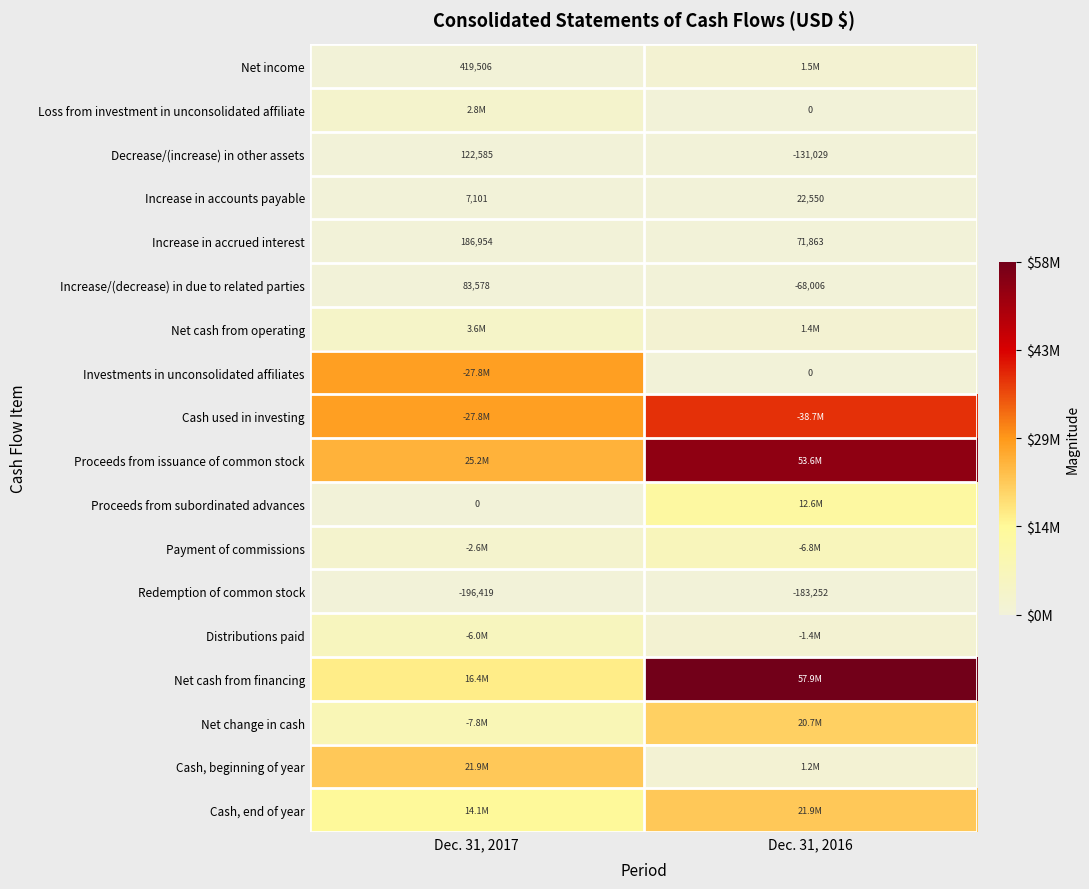

Rank the series at Dec. 31, 2016 from highest to lowest value.

Net cash from financing, Proceeds from issuance of common stock, Cash used in investing, Cash, end of year, Net change in cash, Proceeds from subordinated advances, Payment of commissions, Net income, Net cash from operating, Distributions paid, Cash, beginning of year, Redemption of common stock, Decrease/(increase) in other assets, Increase in accrued interest, Increase/(decrease) in due to related parties, Increase in accounts payable, Loss from investment in unconsolidated affiliate, Investments in unconsolidated affiliates